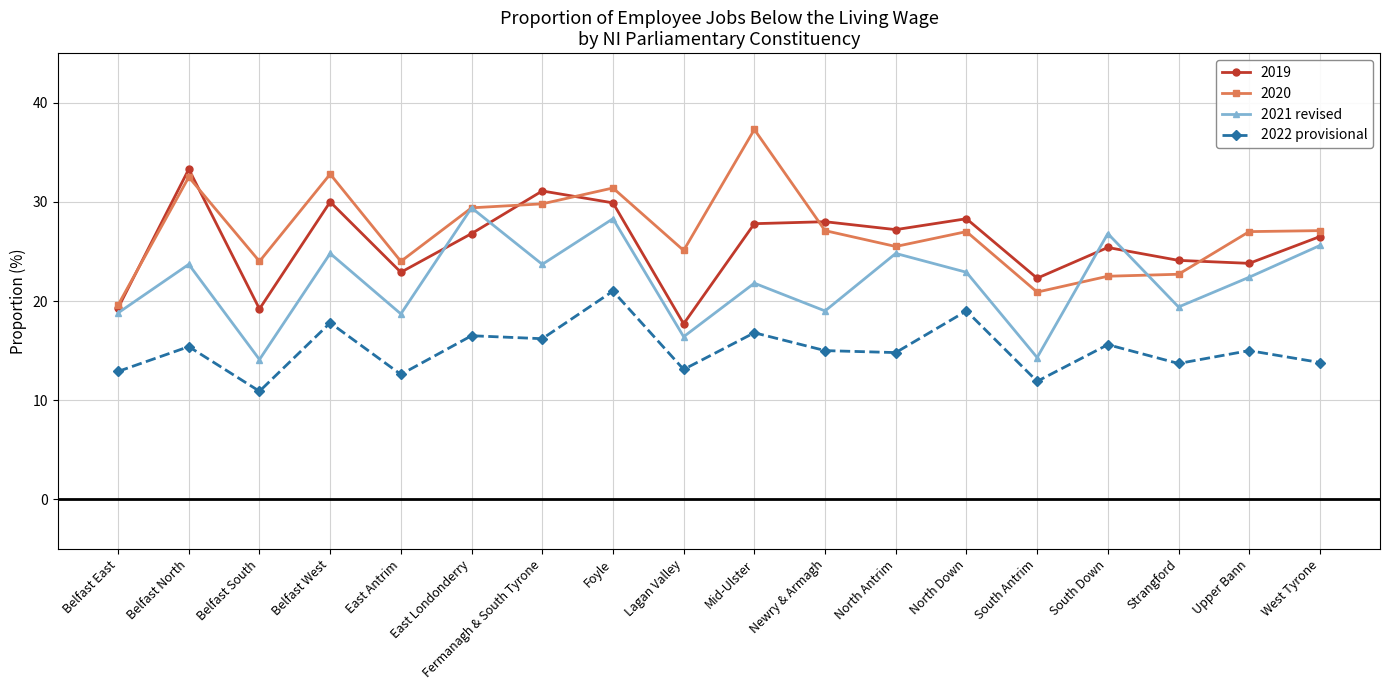

What is the sum of all 2021 revised values?

394.9